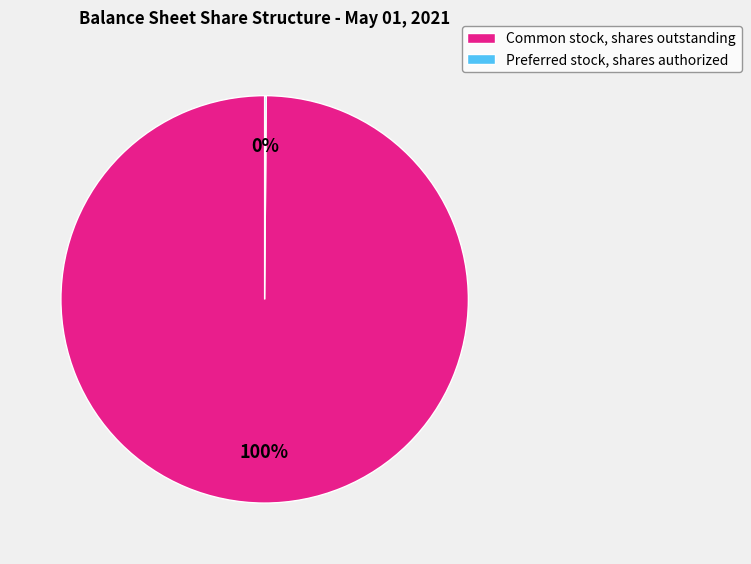

Is it true that Common stock, shares outstanding is 100% of the pie?

True